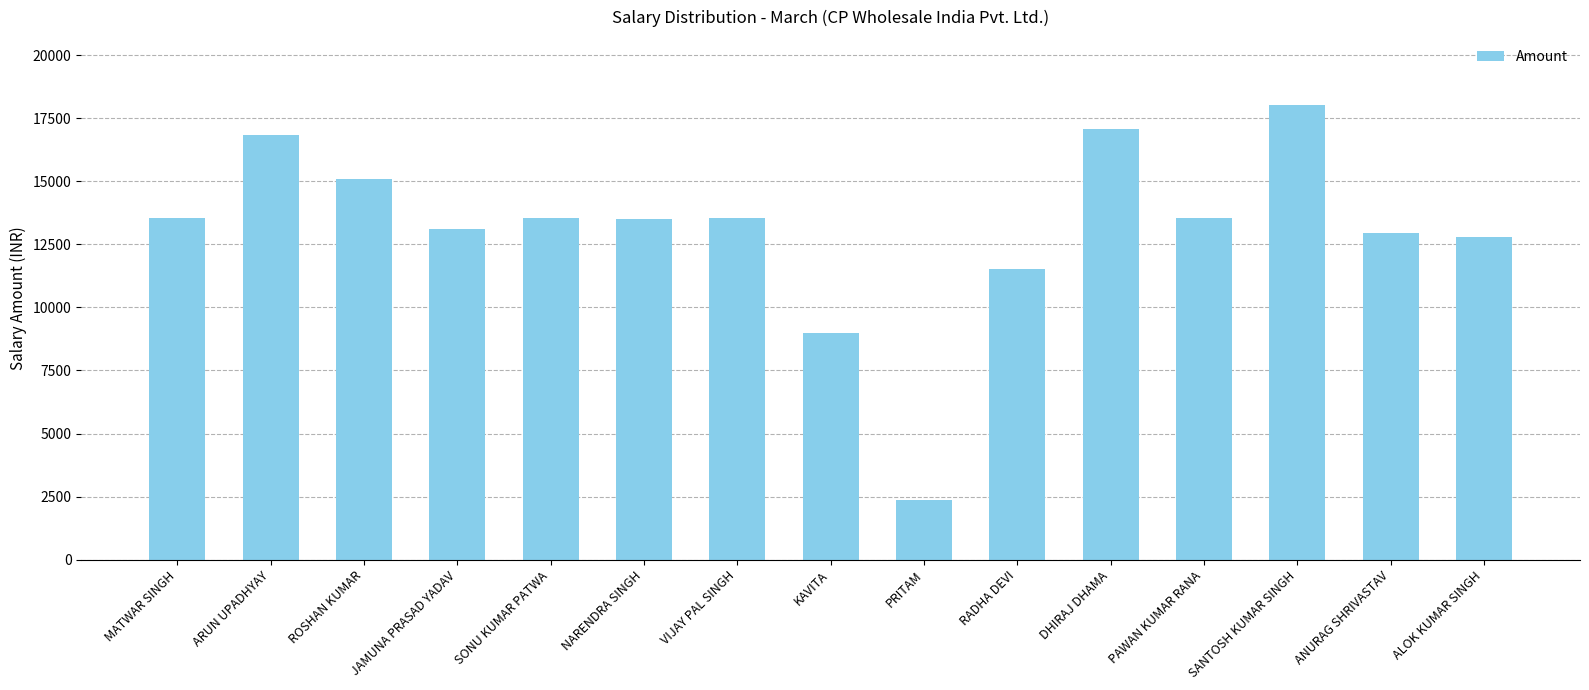

Is it true that the value at MATWAR SINGH is 13527?

True